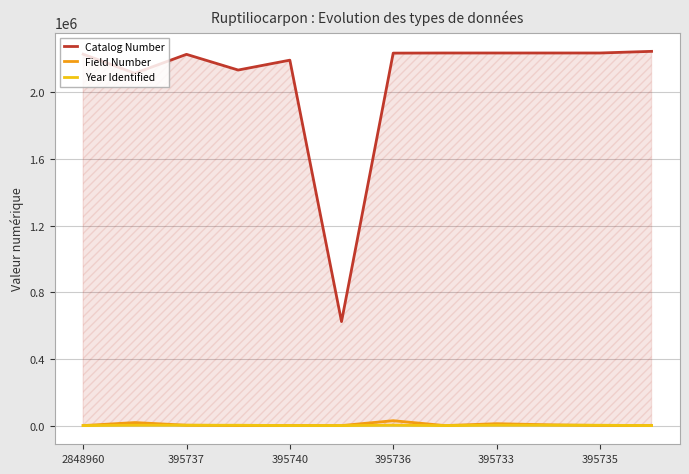

What are all the series names shown in the legend?

Catalog Number, Field Number, Year Identified